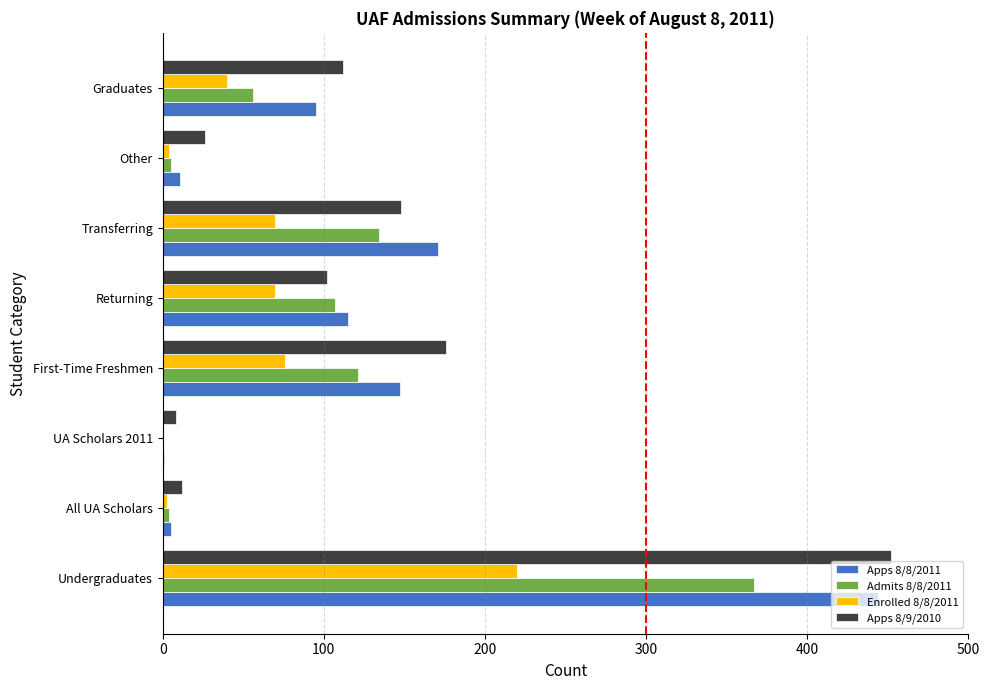

What is the greatest value displayed?

452